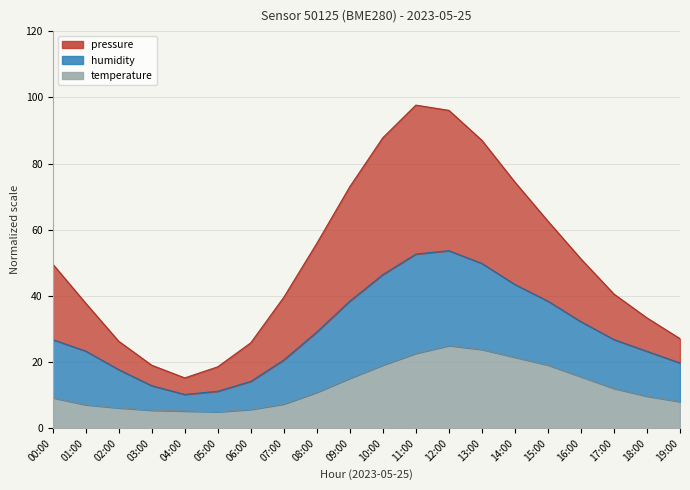

Where does the temperature series first go above 10?

08:00